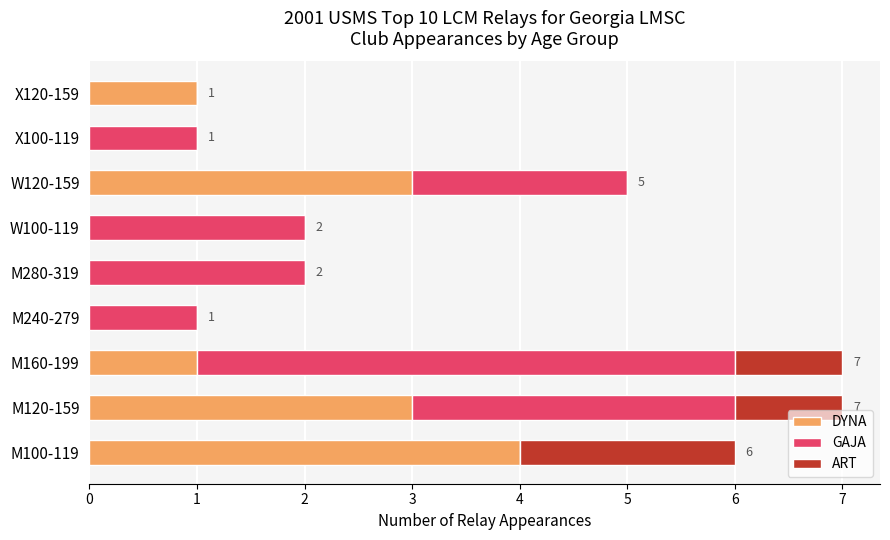

What is the total value across all series at M160-199?

7